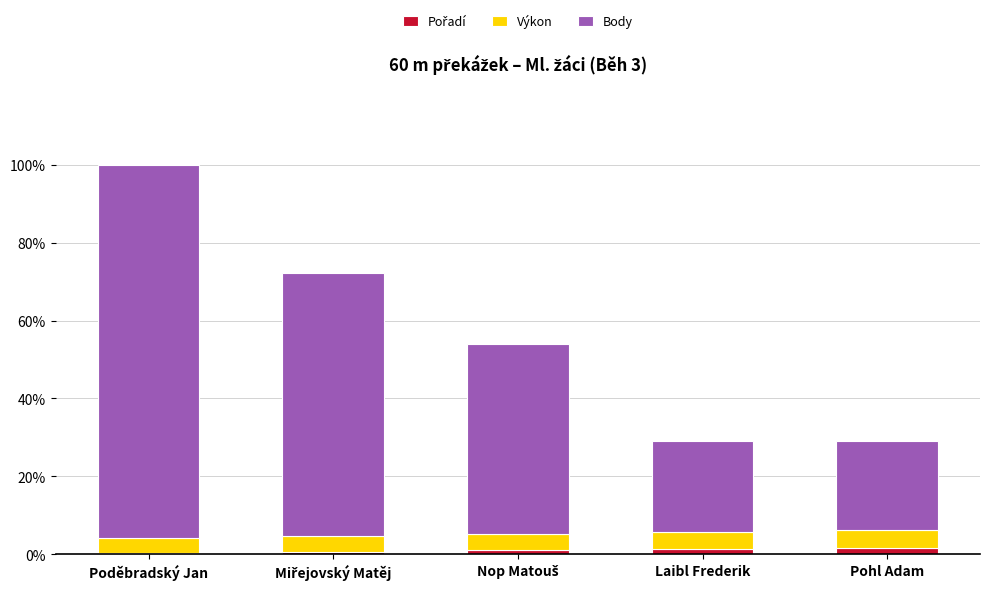

At which category is the sum across all series the highest?

Poděbradský Jan